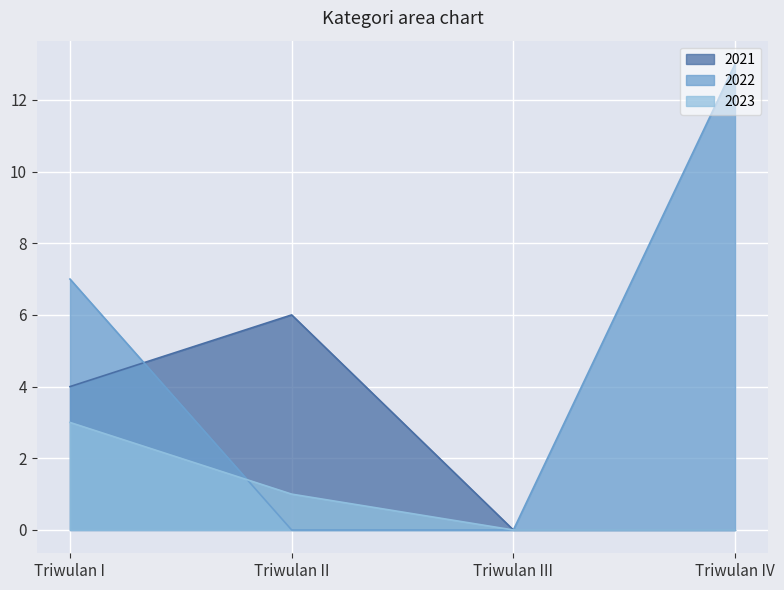

At which category does the chart reach its minimum across all series?

Triwulan III